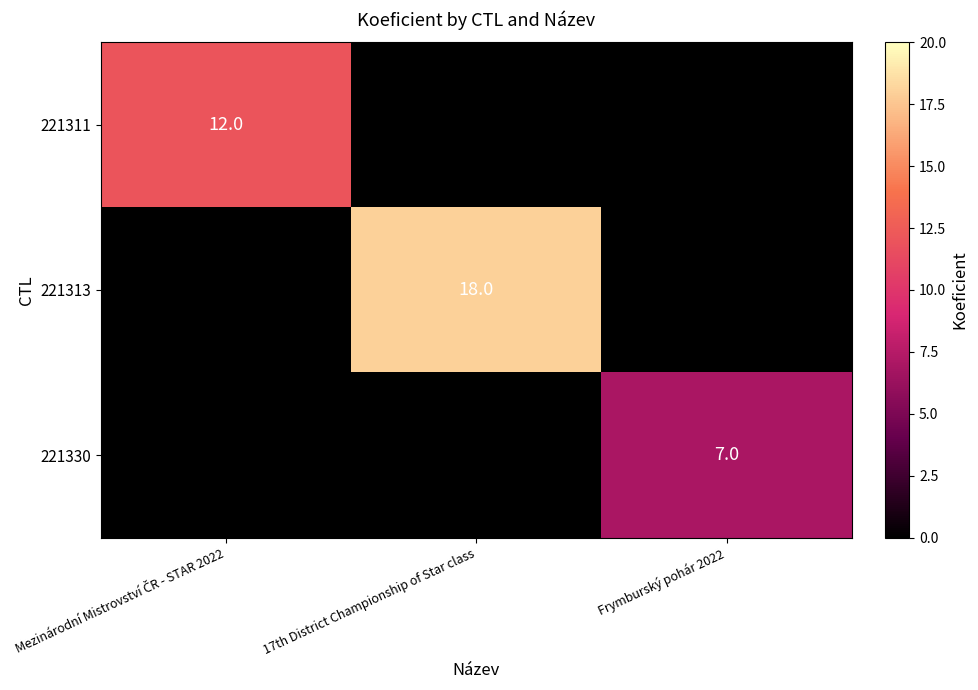

Which series has the widest spread of values?

221313